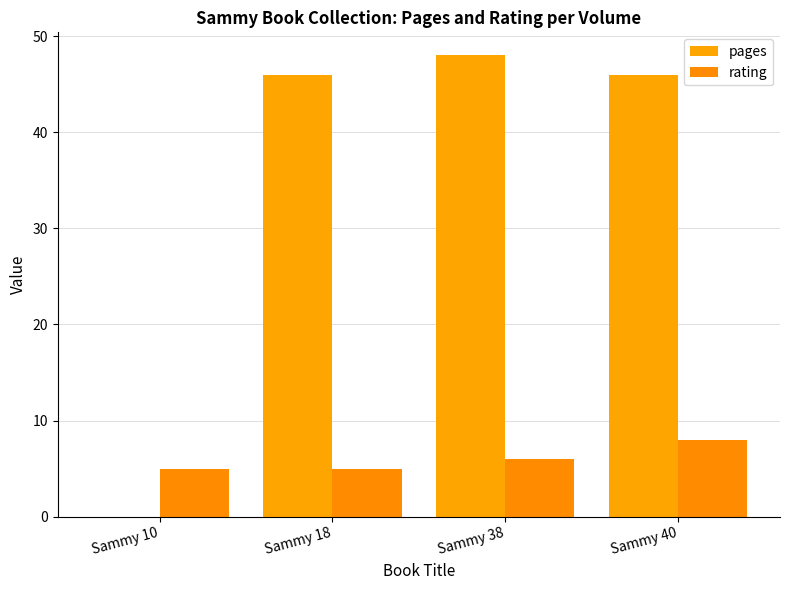

List the series in order of their overall mean, highest first.

pages, rating